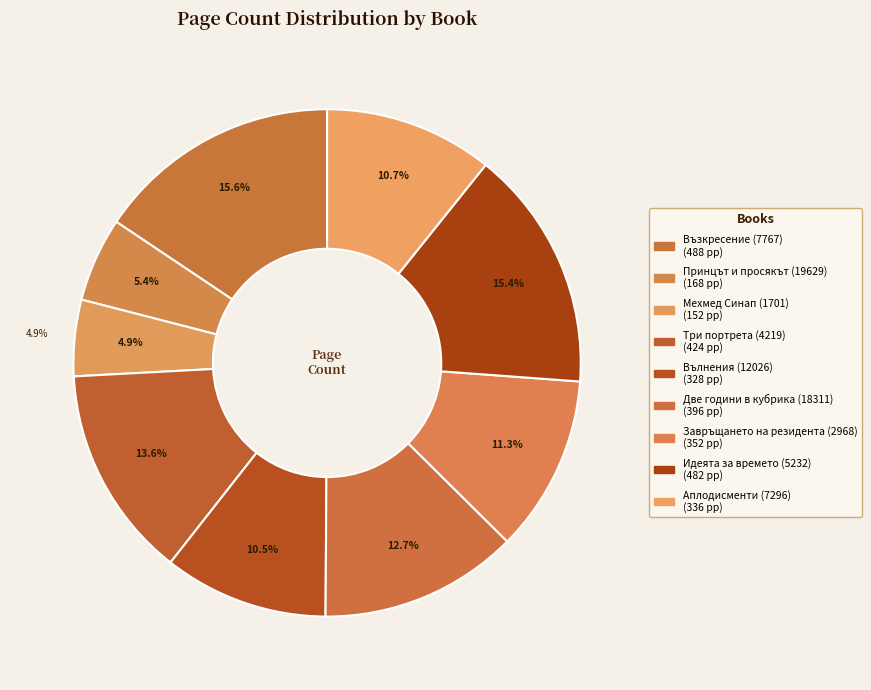

Is it true that Принцът и просякът (19629) is 5% of the pie?

True